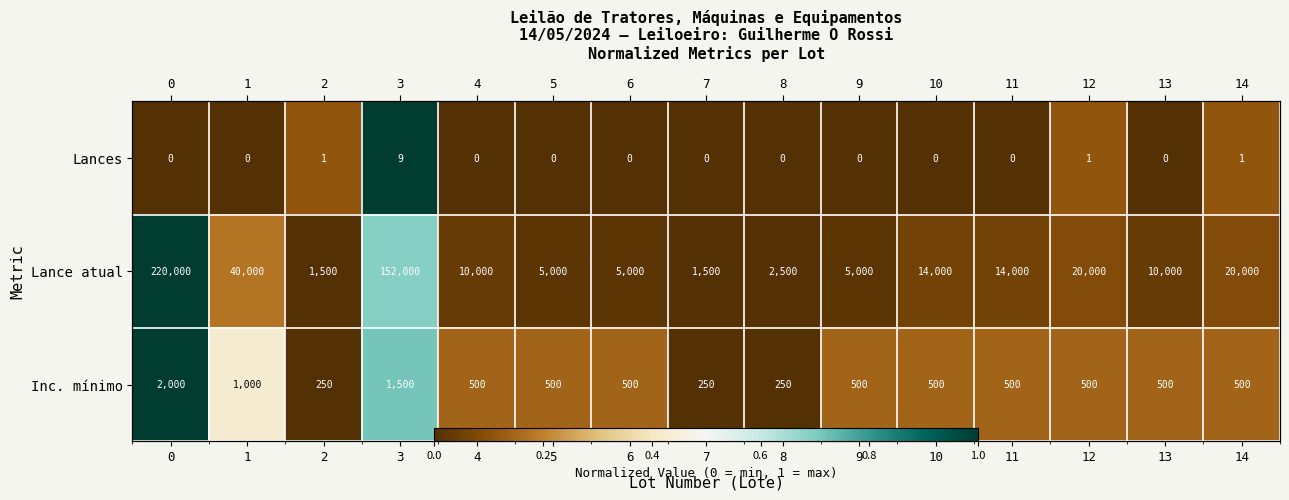

Is the value of Inc. mínimo at 3 greater than the value of Lances at 13?

Yes